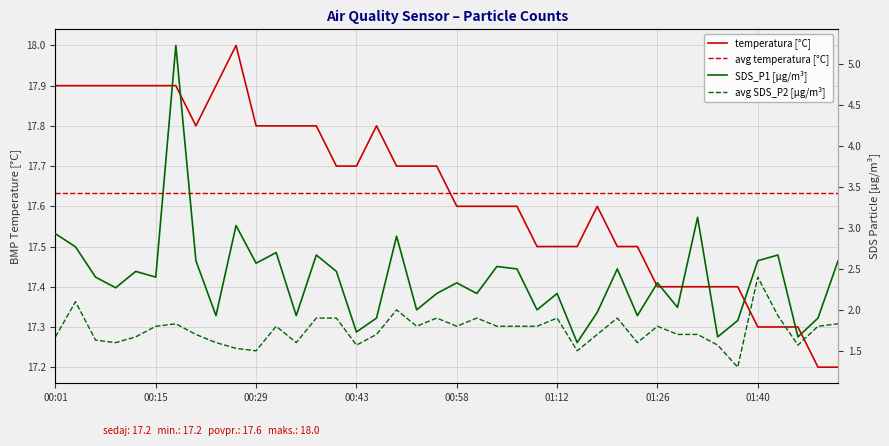

What is the difference between the maximum and minimum values in the temperatura [°C] series?

0.8